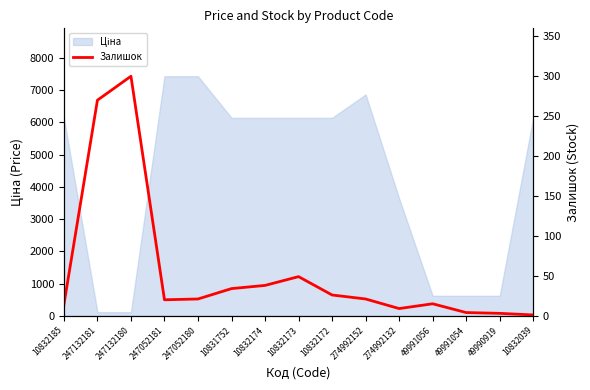

What is the ratio of the value at 10831752 to the value at 49990919?

11.3